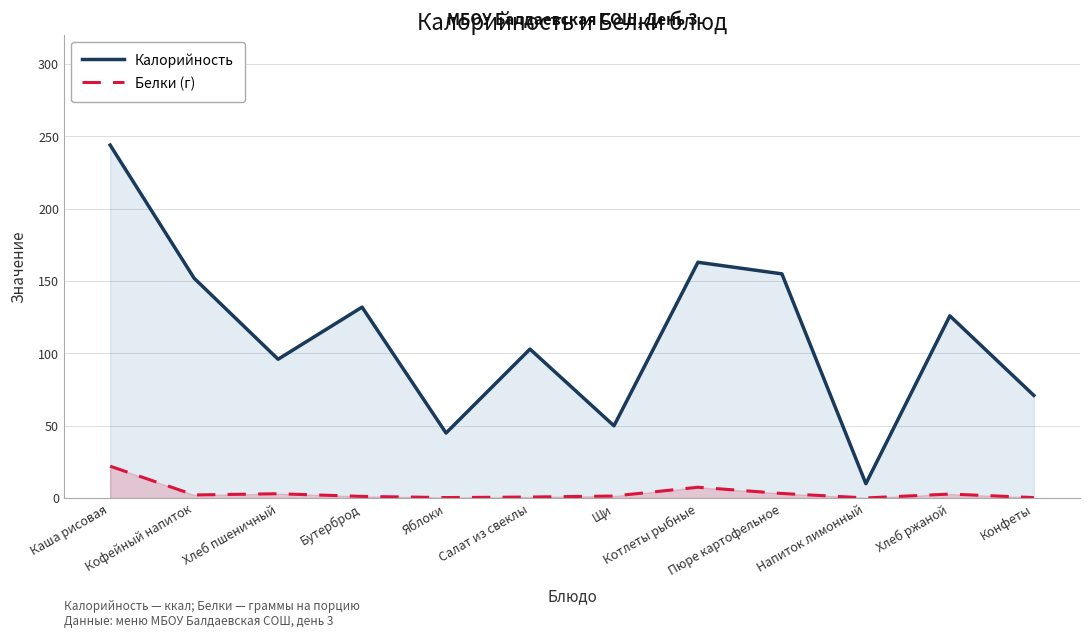

Reading left to right, what are all the values shown in this chart?

Калорийность: 244.0	152.0	96.0	132.0	45.0	103.0	50.0	163.0	155.0	10.0	126.0	71.0
Белки (г): 22.1	2.2	3.0	1.2	0.4	0.8	1.5	7.5	3.2	0.1	2.8	0.4